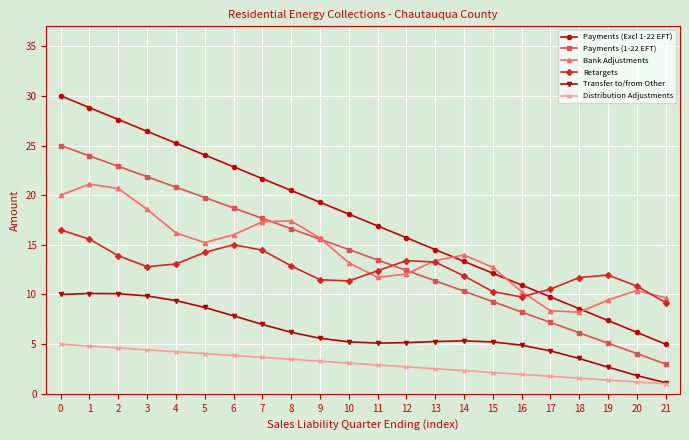

Rank the categories by Payments (1-22 EFT) value from lowest to highest.

21, 20, 19, 18, 17, 16, 15, 14, 13, 12, 11, 10, 9, 8, 7, 6, 5, 4, 3, 2, 1, 0